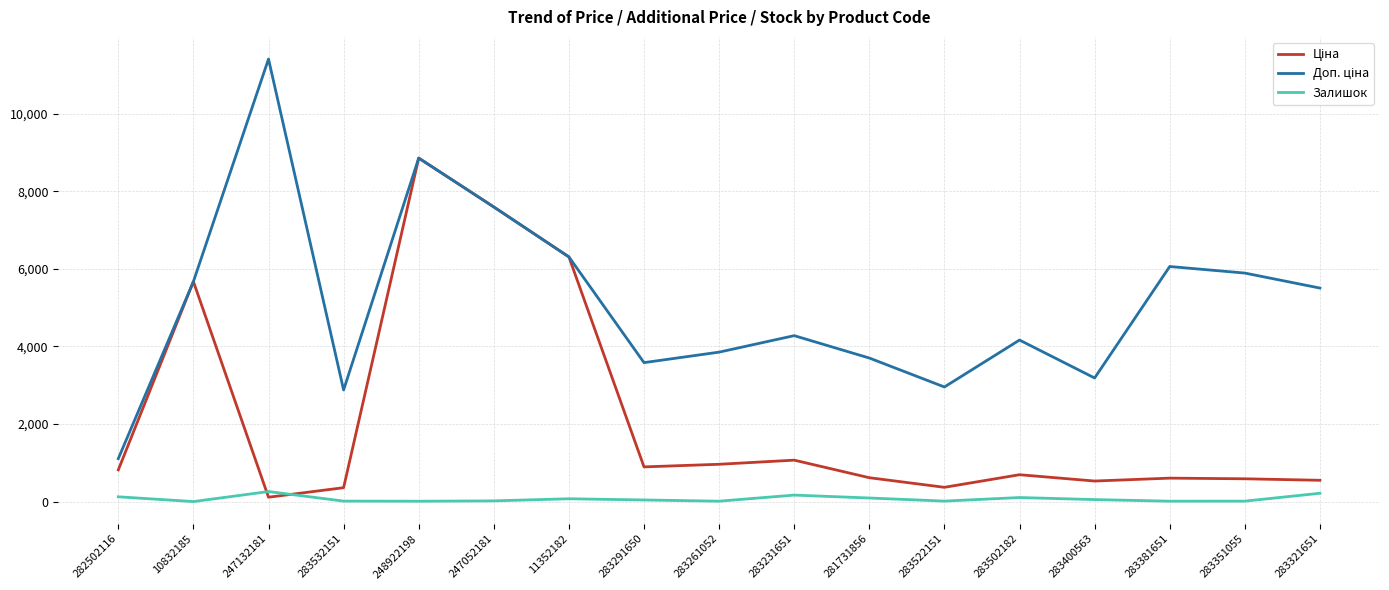

At which category is the sum across all series the highest?

248922198